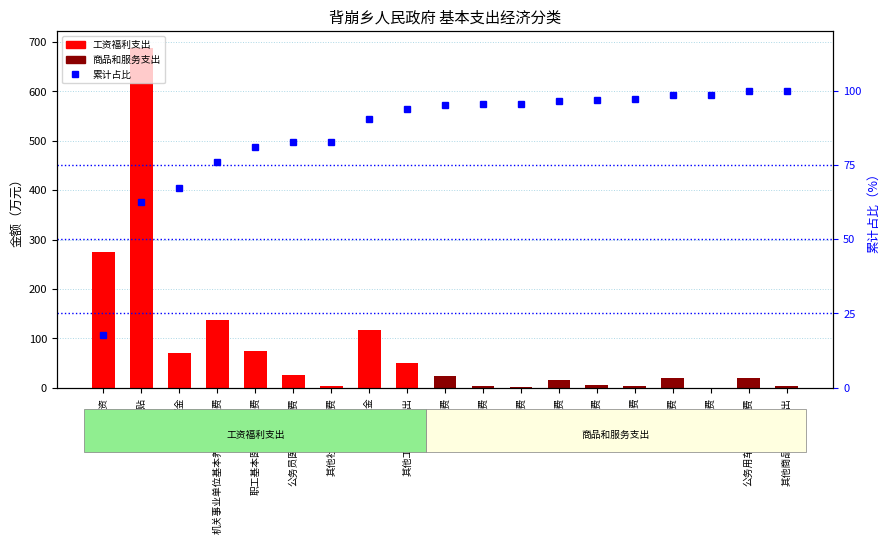

The value at 公务员医疗补助缴费 is 35.7. True or false?

False